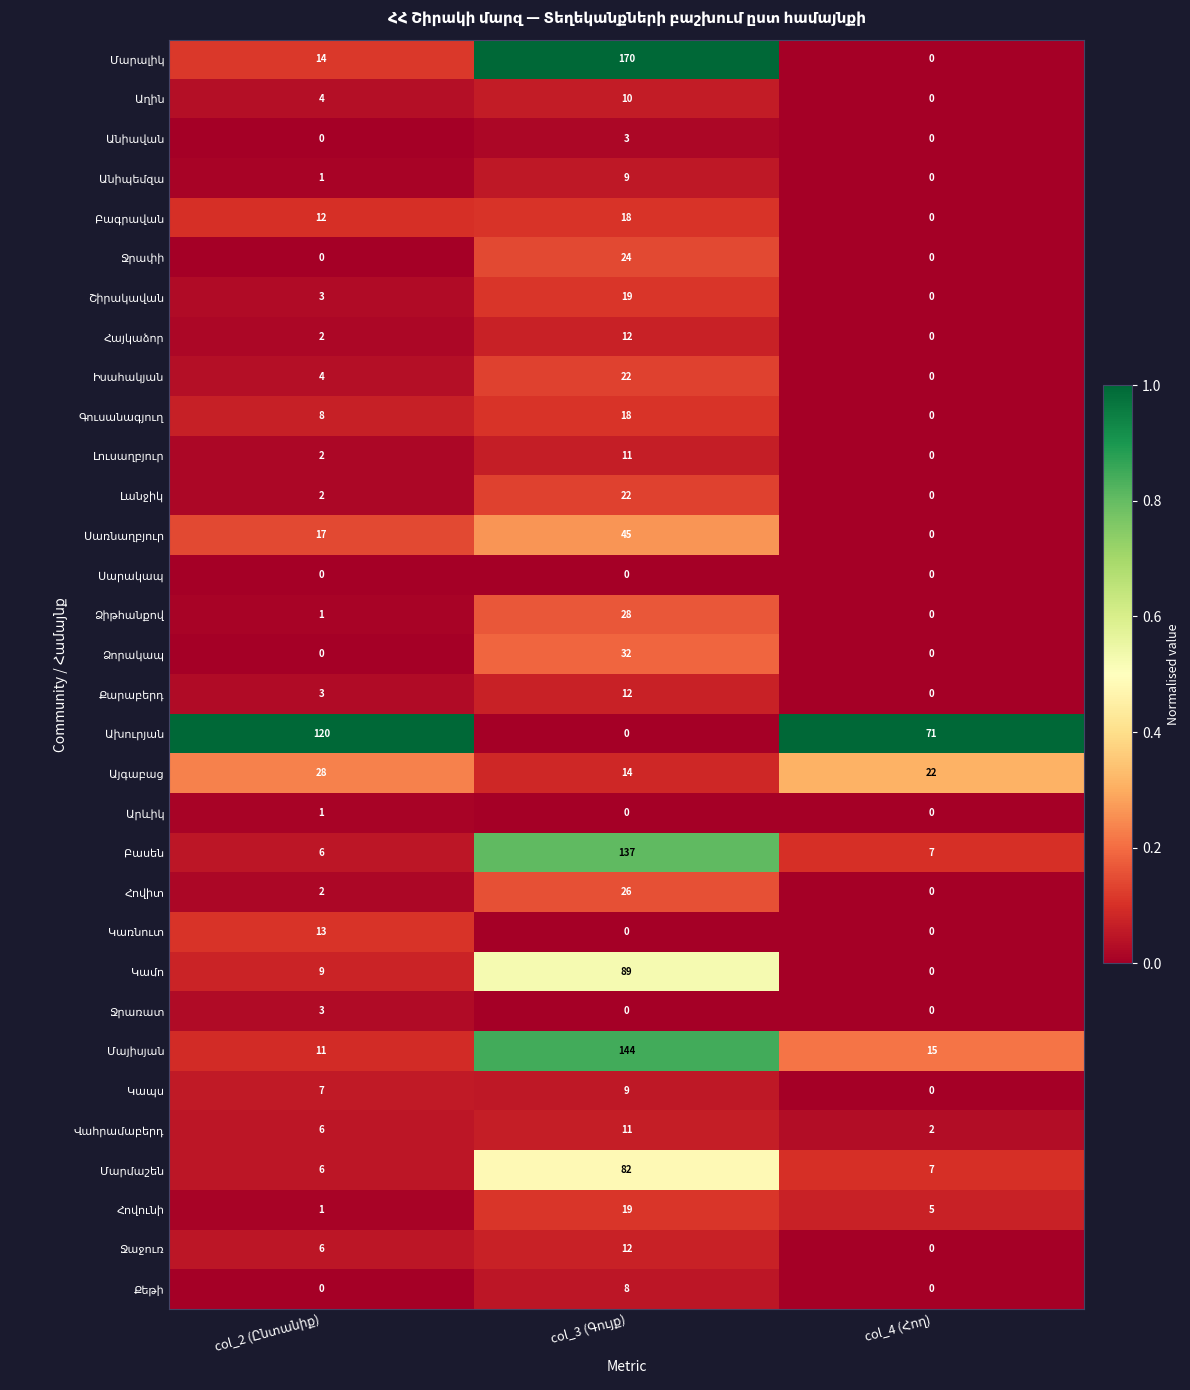

Count the number of data series in this chart.

32